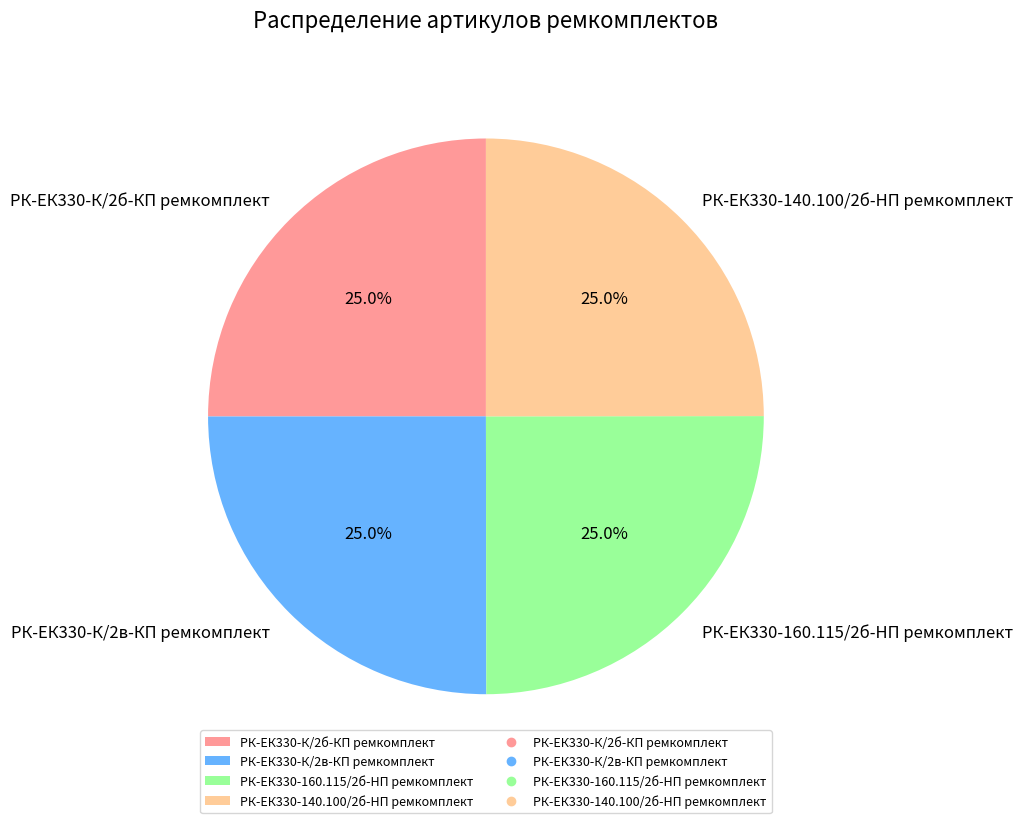

How much of the chart is everything except РК-ЕК330-К/2в-КП ремкомплект?

75.0%